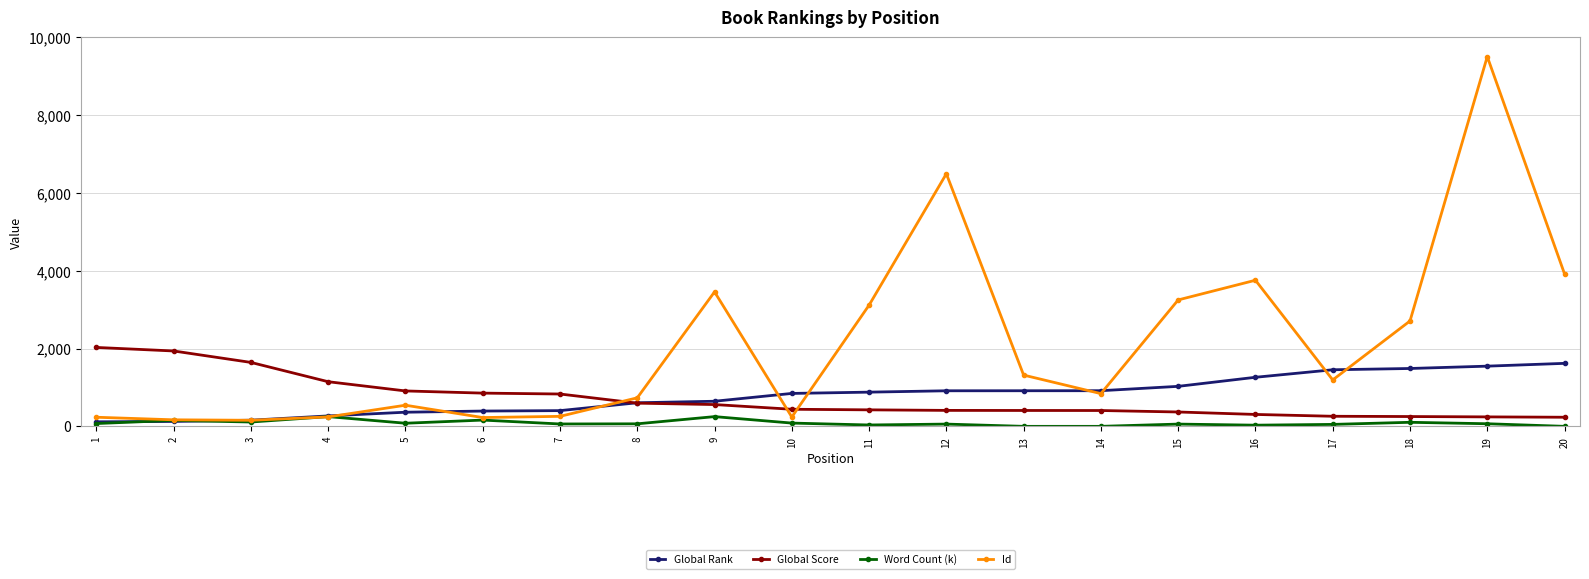

The value of Global Rank at 9 is 645. True or false?

True